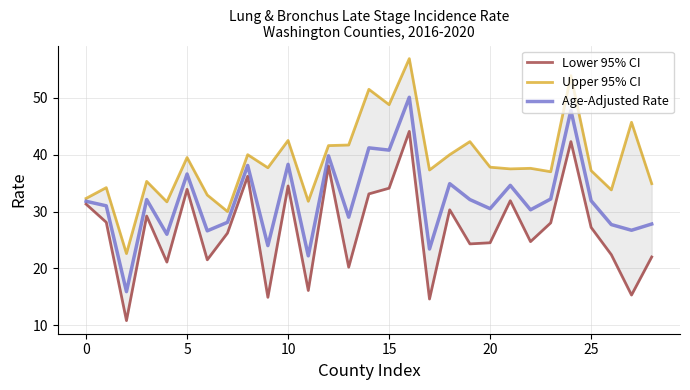

How many interior local valleys does the Upper 95% CI series have?

10